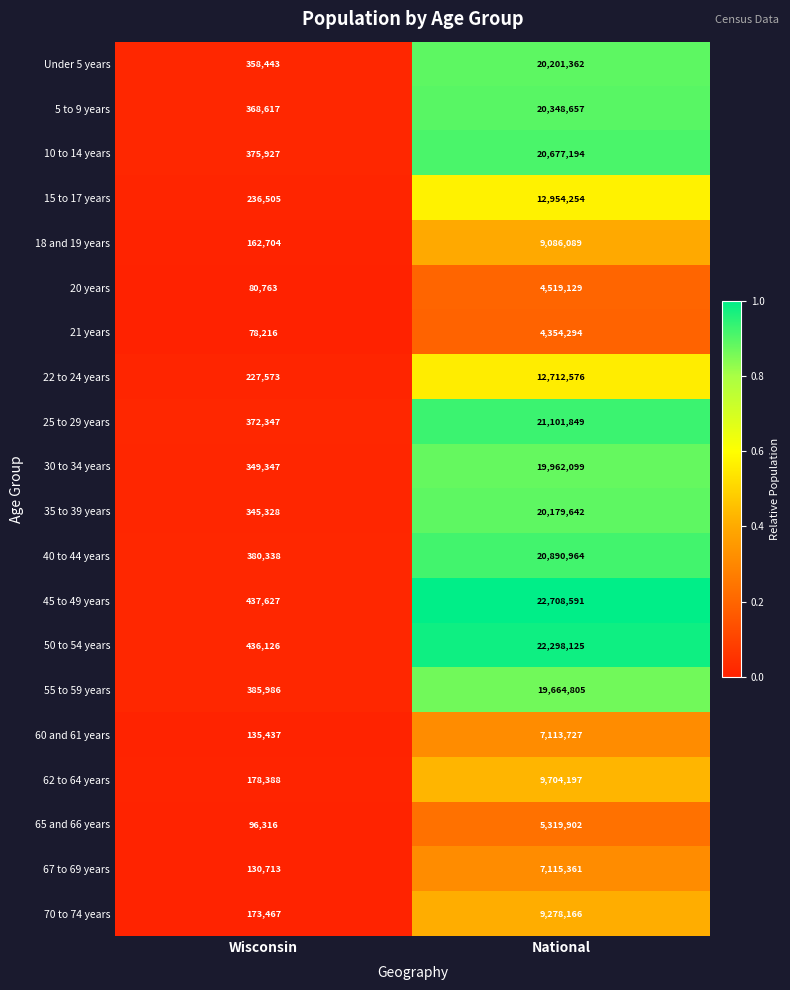

What is the sum of all 55 to 59 years values?

20050791